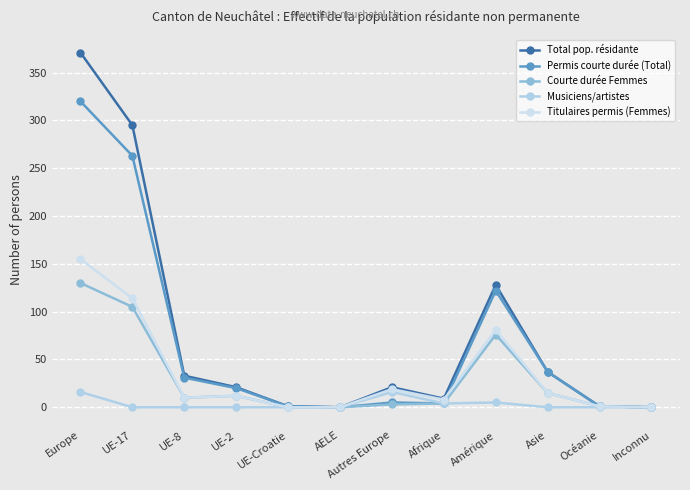

Is this an area chart (filled region under the line)?

No